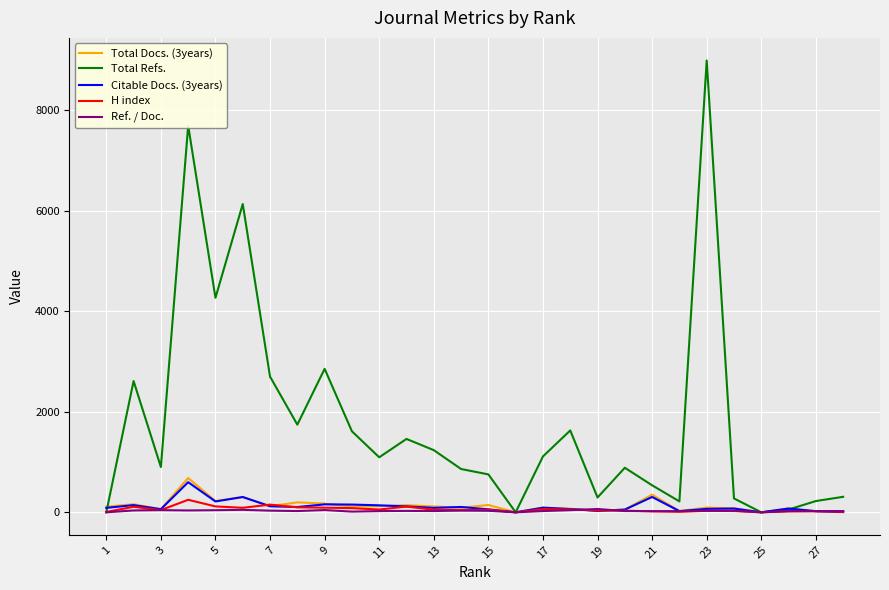

Which series has the widest spread of values?

Total Refs.